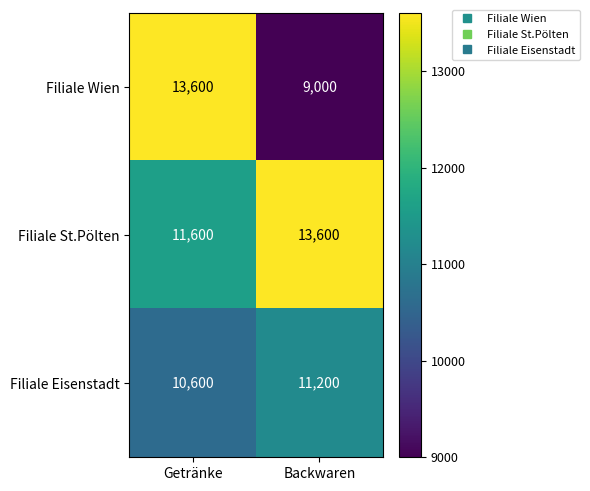

Which series has the largest range (max minus min)?

Filiale Wien